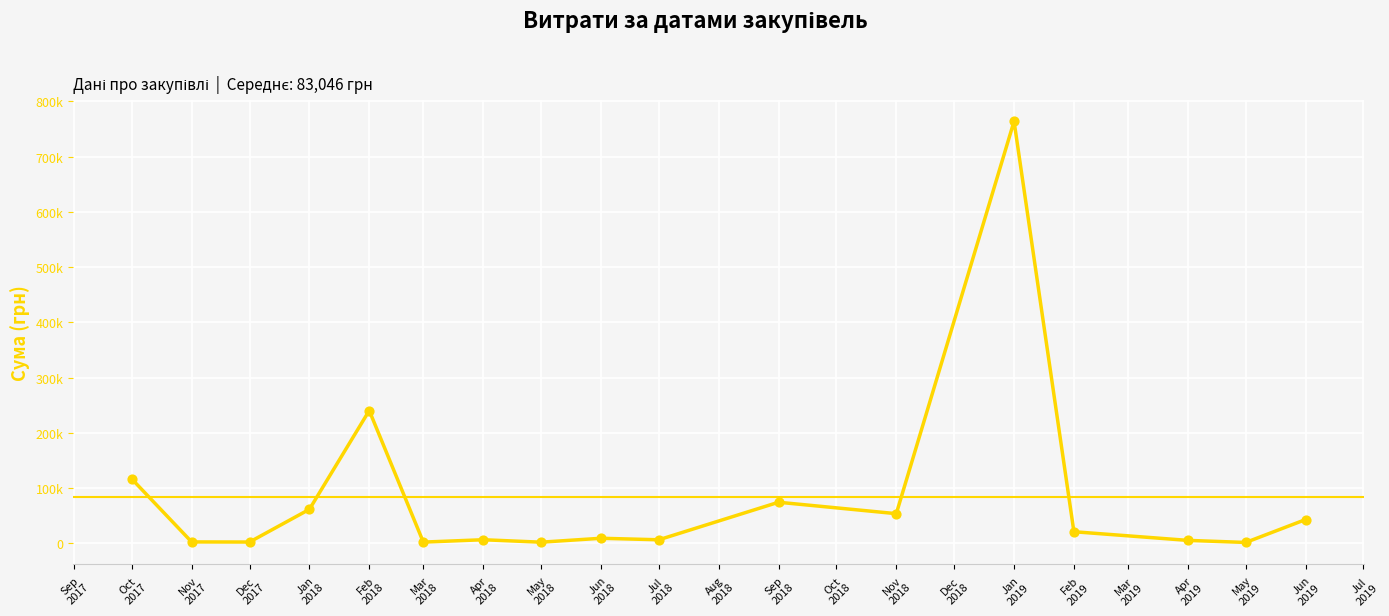

Is this an area chart (filled region under the line)?

No